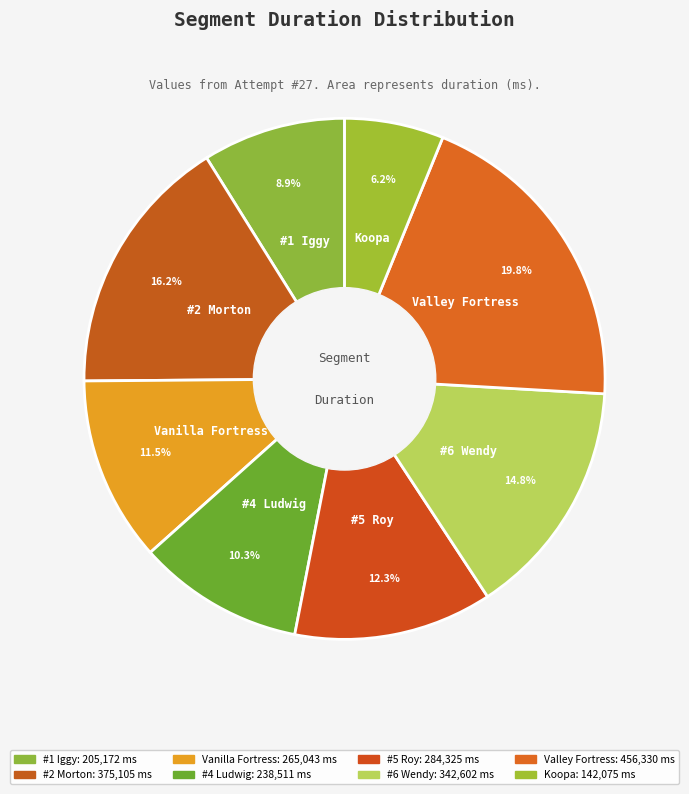

To the nearest percent, what is the average slice percentage?

12%